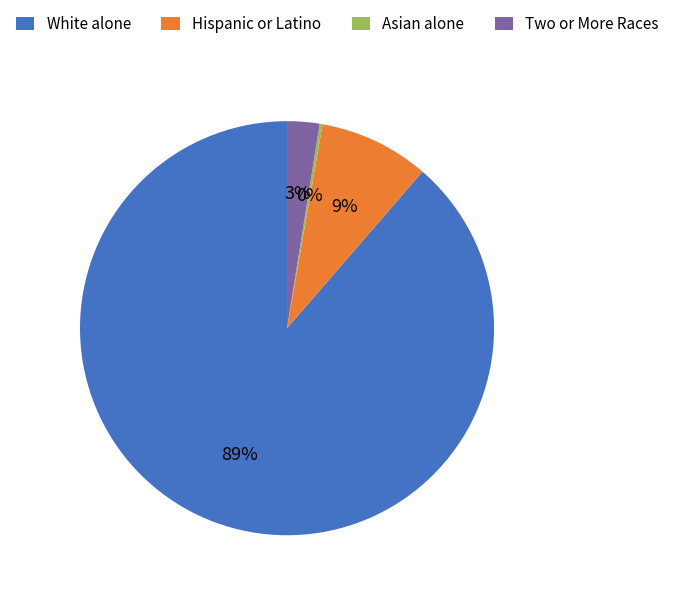

Which slice is the largest?

White alone